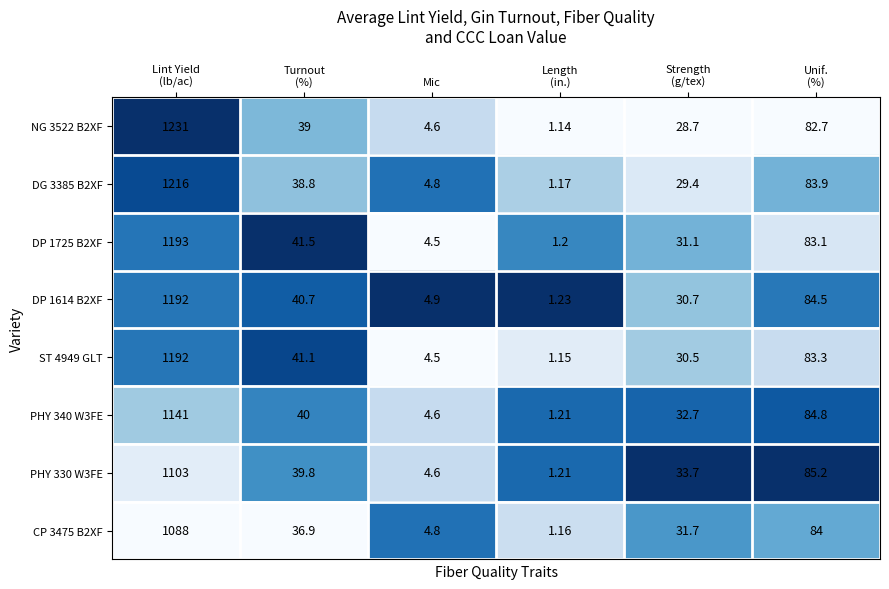

At which category is the sum across all series the highest?

Lint Yield
(lb/ac)